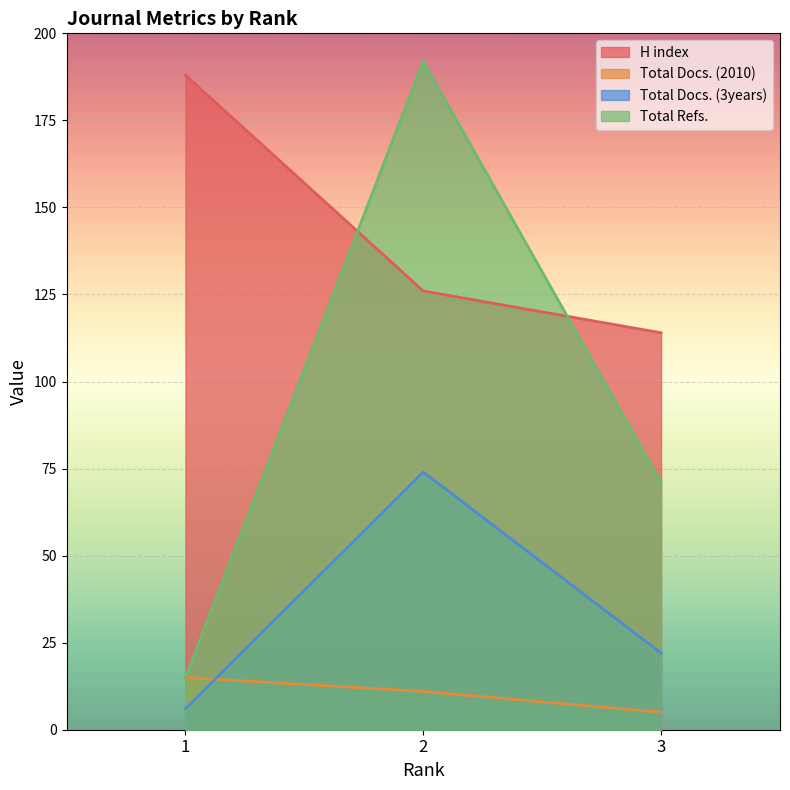

List the labels in order of Total Docs. (3years) value, largest first.

2, 3, 1